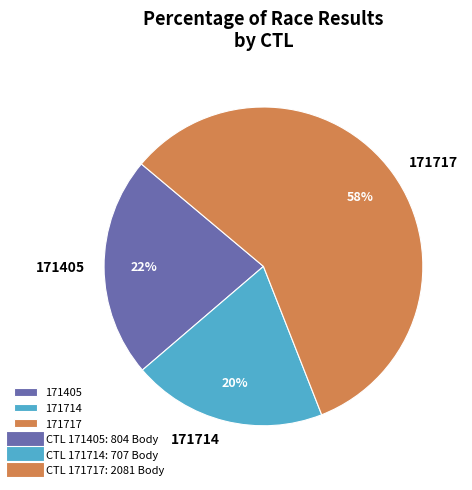

How many slices are in this pie chart?

3